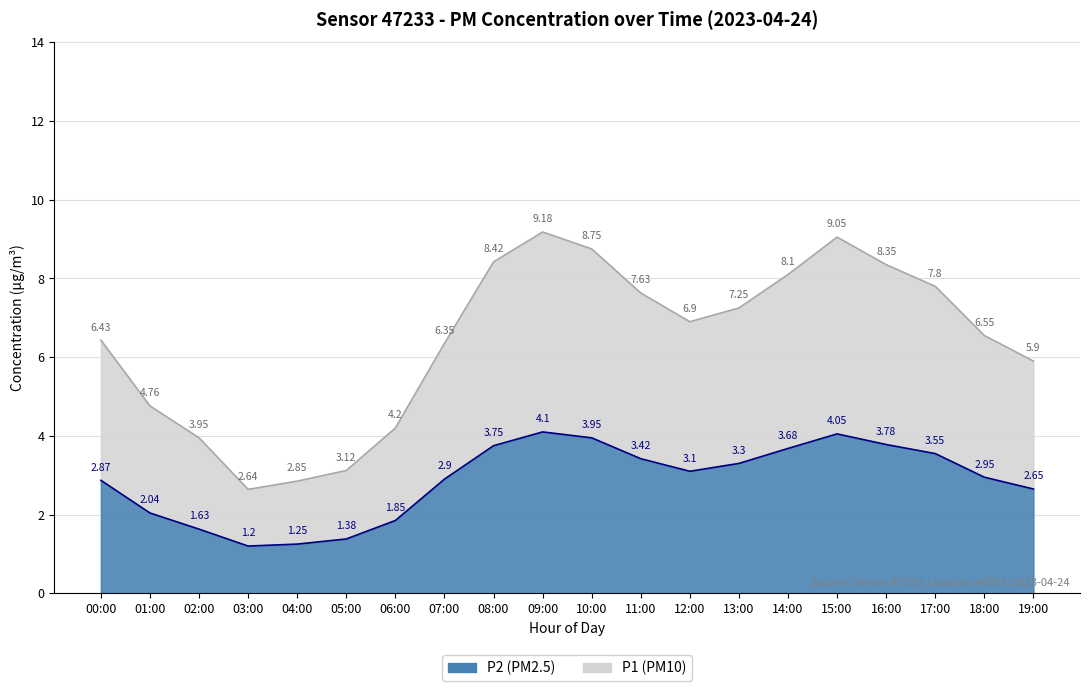

How many series are shown in this chart?

2